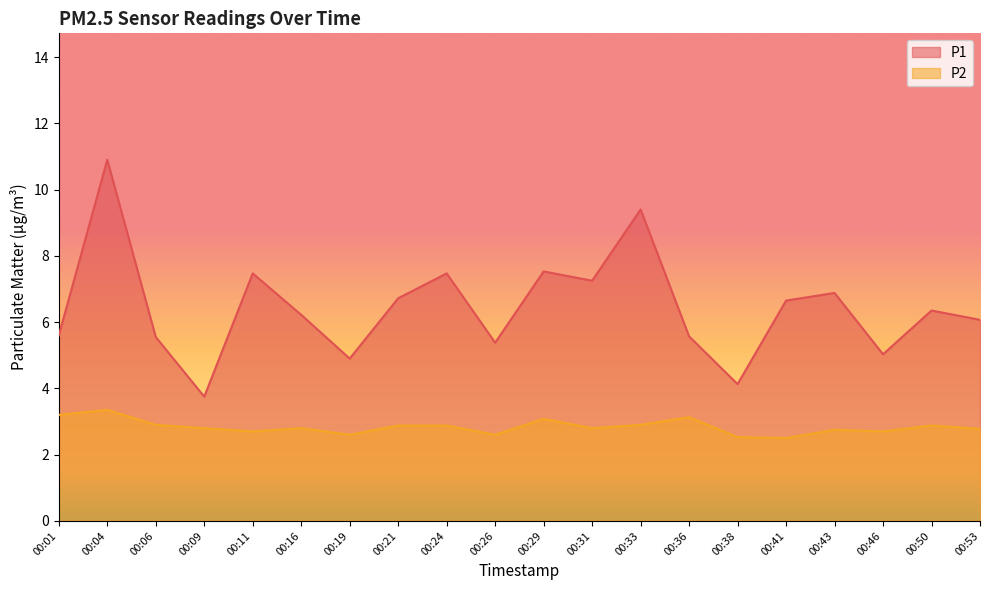

What are all the series names shown in the legend?

P1, P2